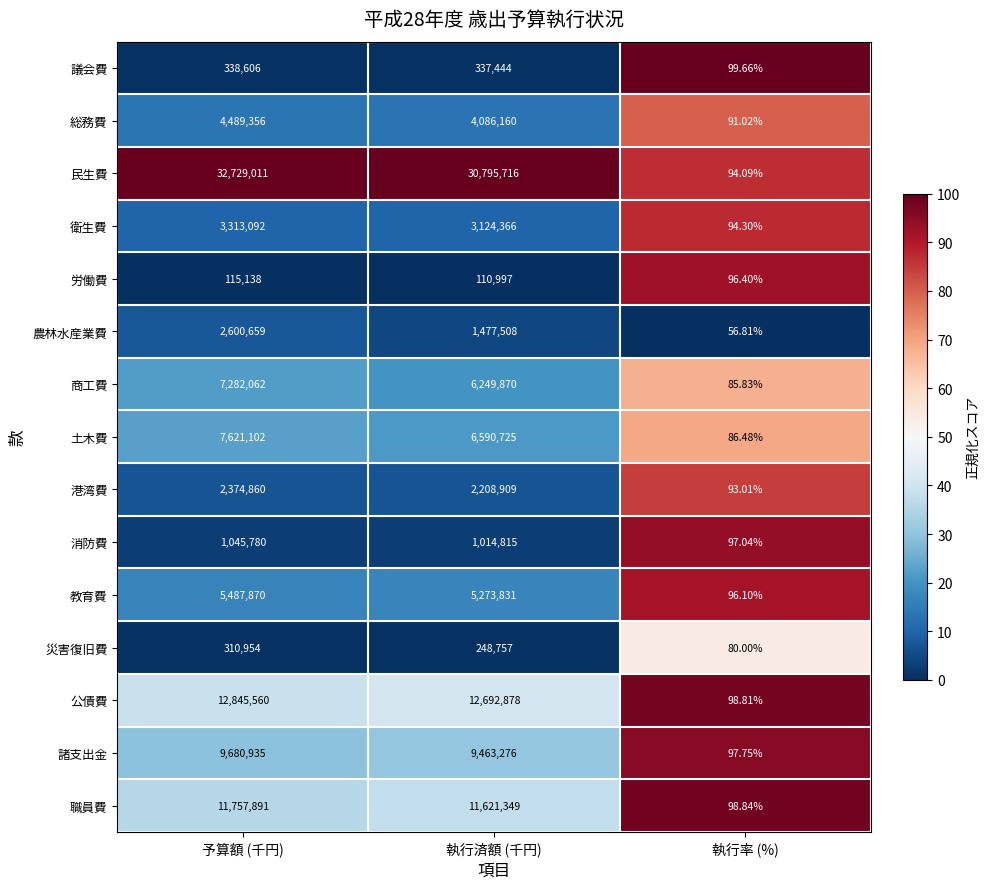

Which series has the largest total across all categories?

民生費